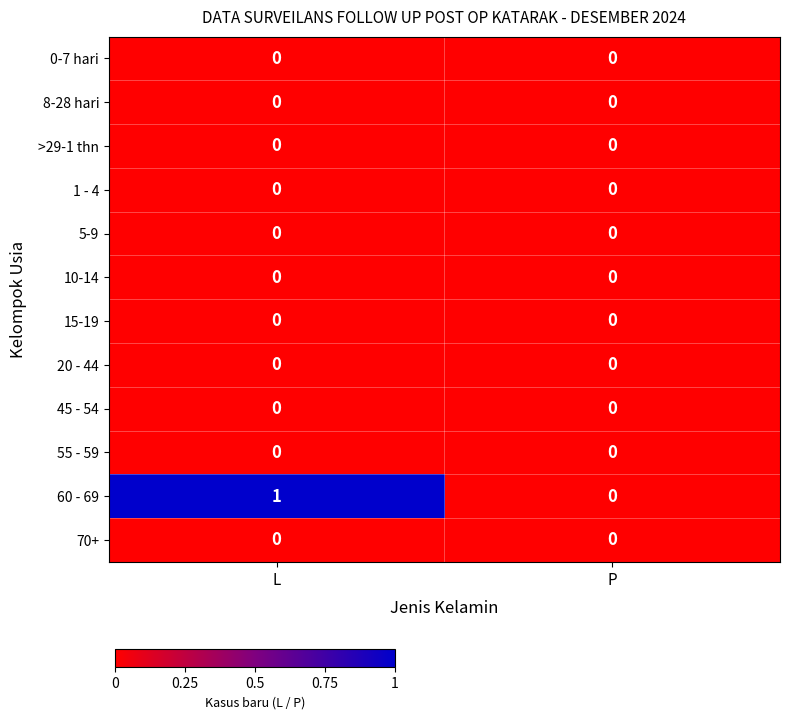

What is the spread (max minus min) of values at L?

1